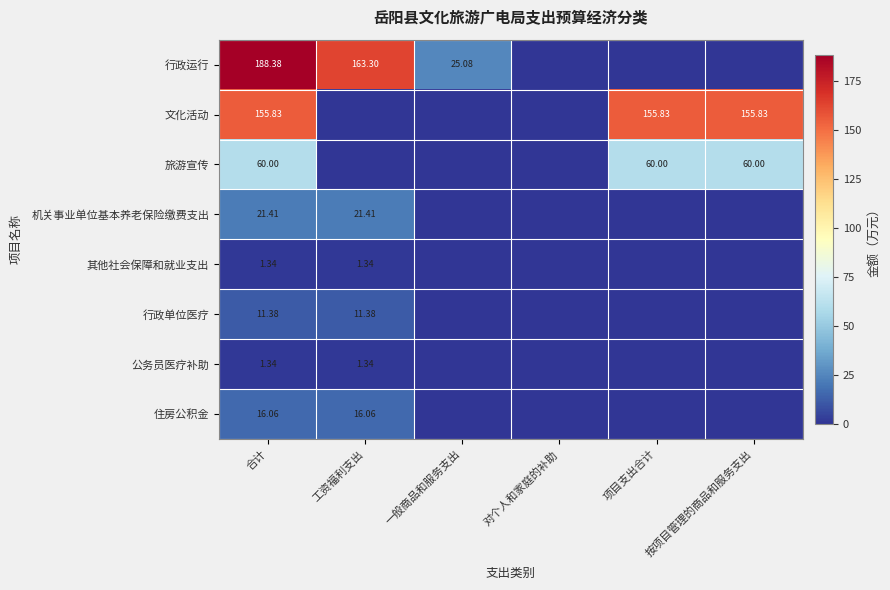

What is the highest value of the 文化活动 series?

155.8